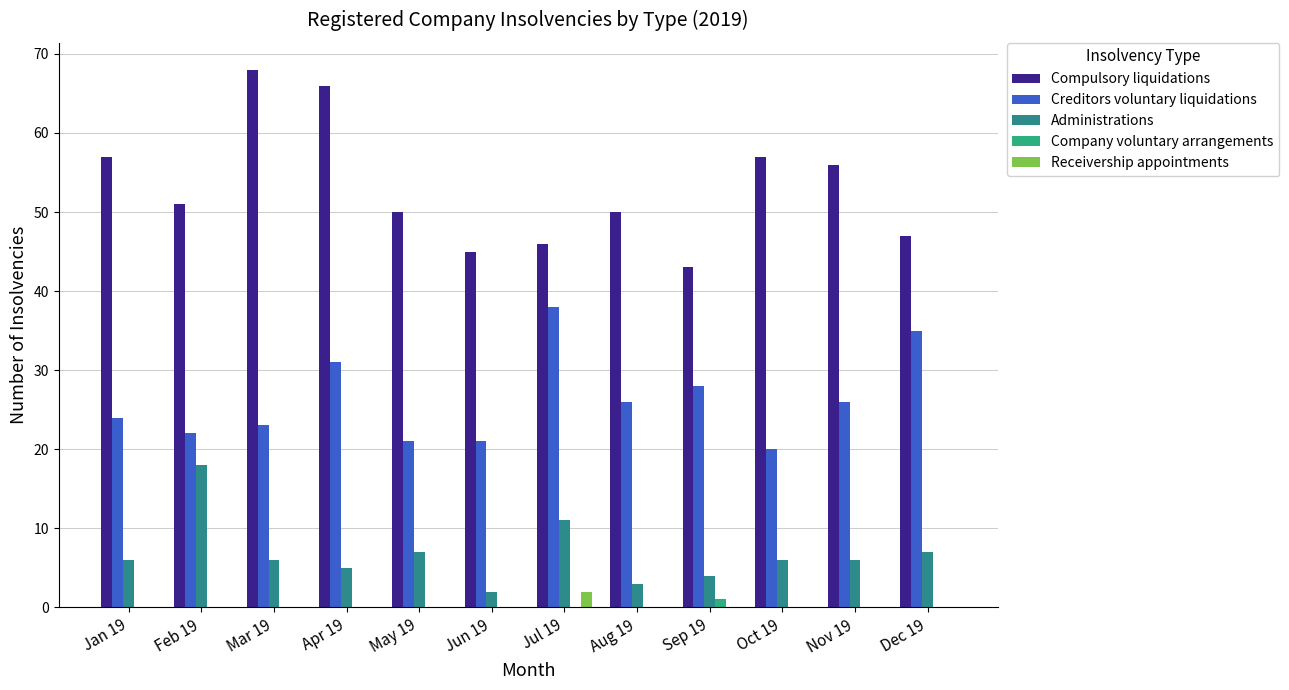

What is the total value across all series at Dec 19?

89